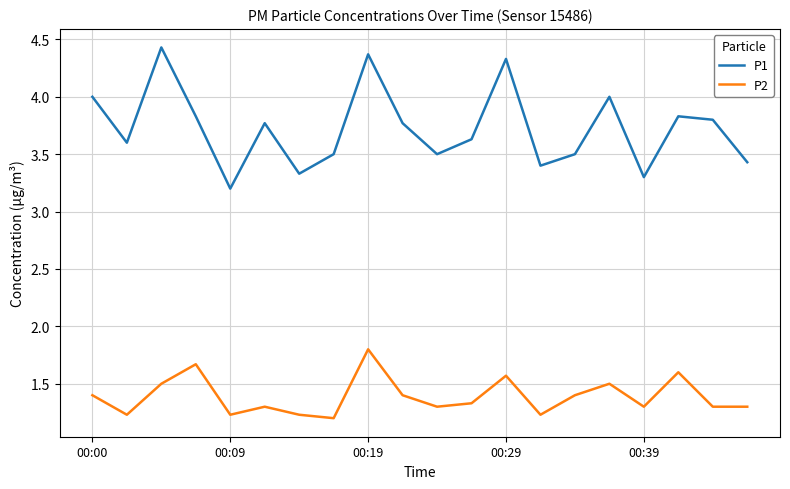

Which series has the largest total across all categories?

P1